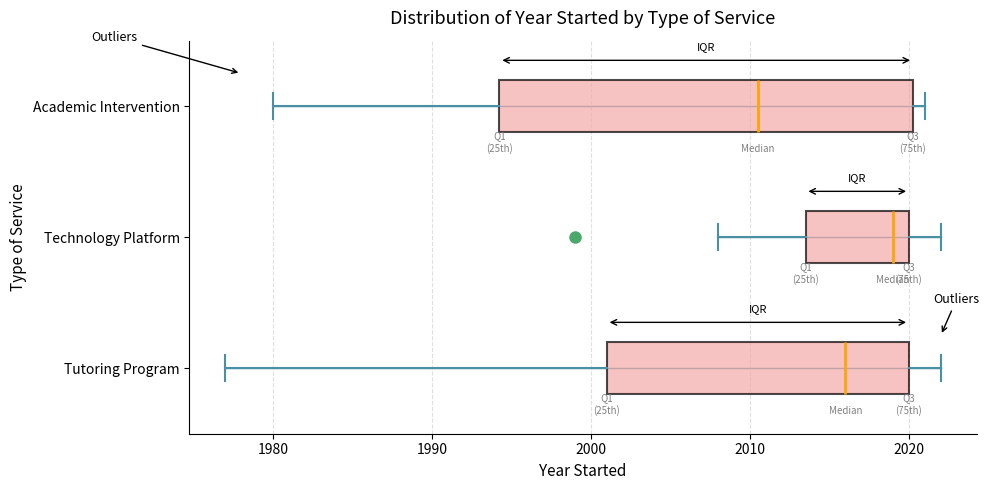

Reading bottom to top, read every box against the x-axis: the position of its median line, the range the box covers, and the ends of its whiskers. The values are not printed on the chart, so give them approximately, as read against the axis.

Tutoring Program: median 2016, box 2001 to 2020, whiskers 1977 to 2022
Technology Platform: median 2019, box 2014 to 2020, whiskers 2008 to 2022
Academic Intervention: median 2011, box 1994 to 2020, whiskers 1980 to 2021